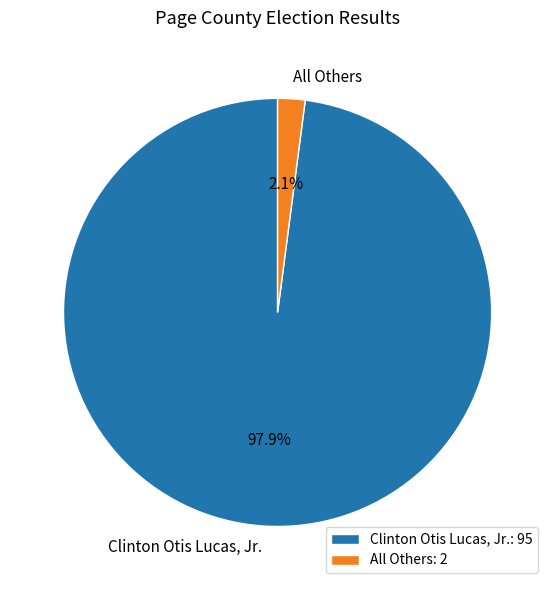

True or false: Clinton Otis Lucas, Jr. accounts for 98% of the total.

True